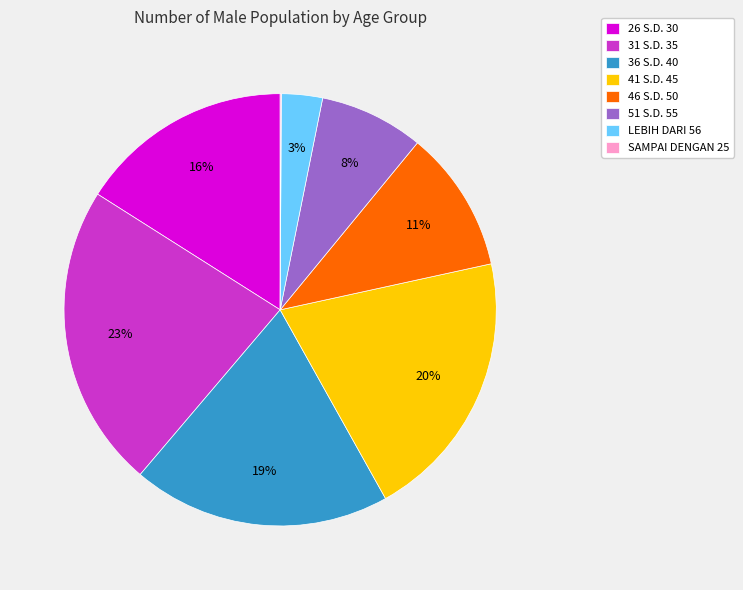

Do 26 S.D. 30 and 41 S.D. 45 together represent more than half of the pie?

No